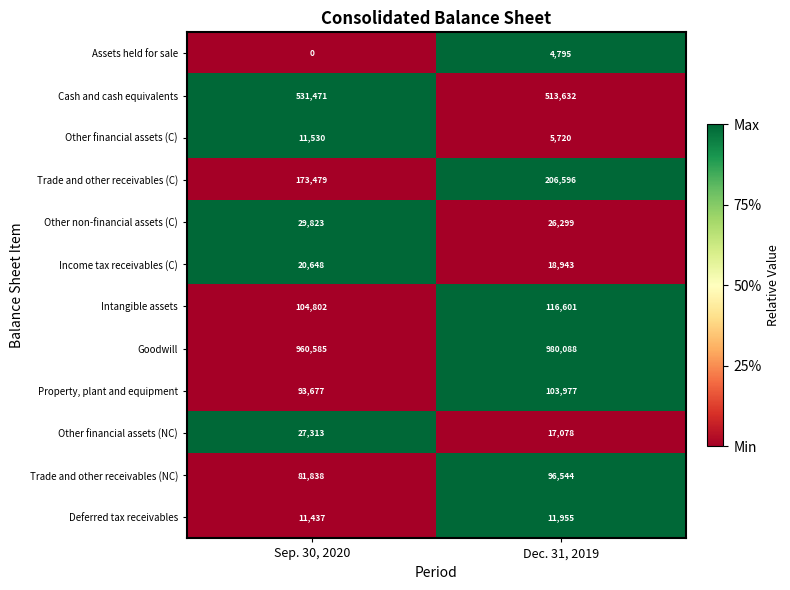

At which category is the sum across all series the highest?

Dec. 31, 2019